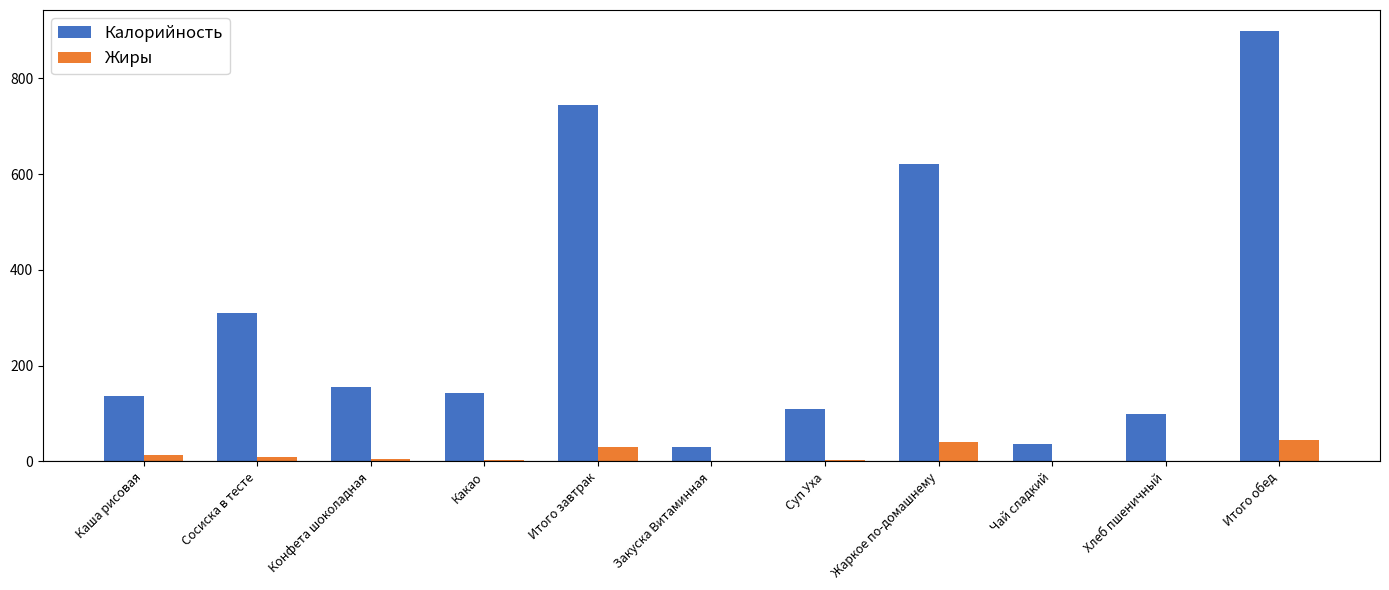

Is it true that Калорийность equals 109.5 at Суп Уха?

True